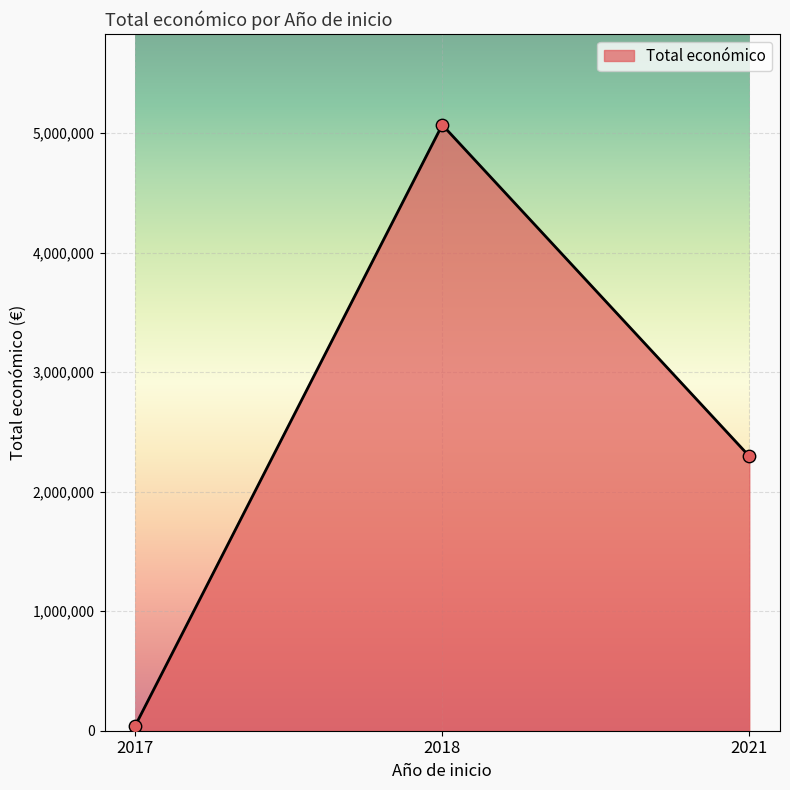

What is the change in value from 2017 to 2018?

+5026220